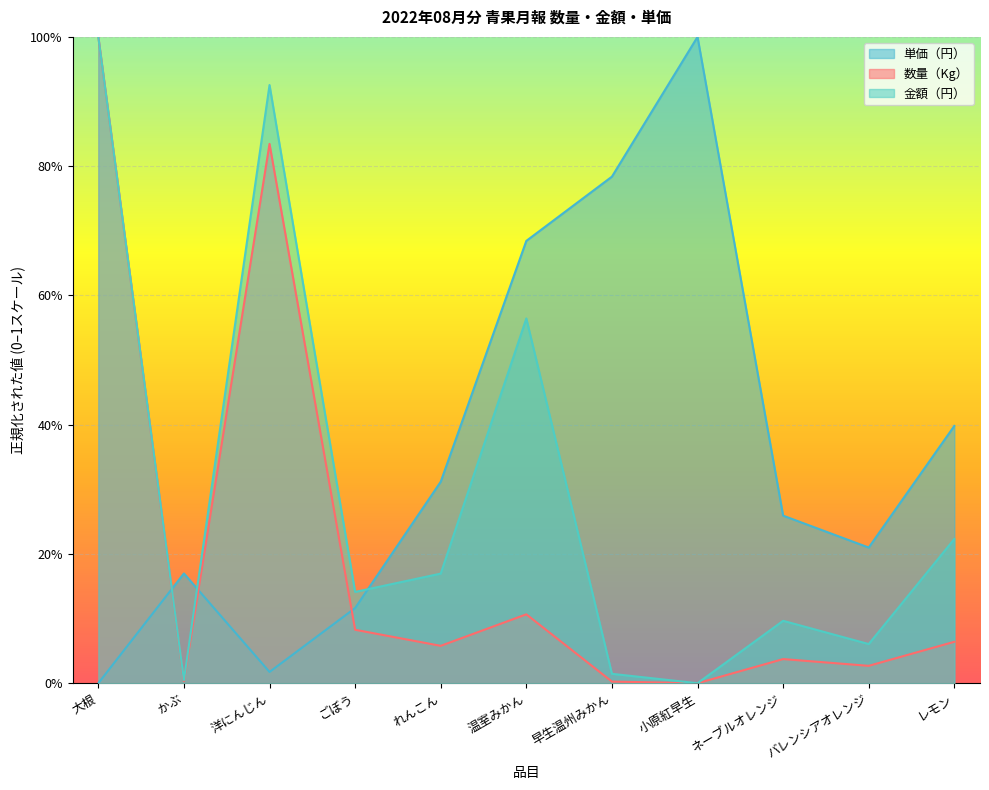

How many lines are shown in the chart?

3